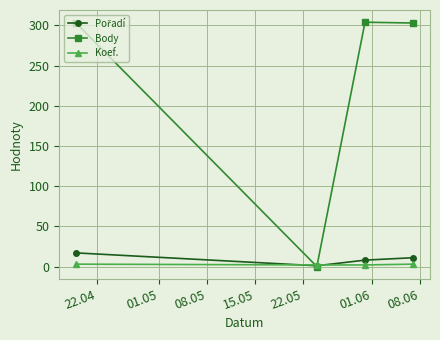

Does the chart display data point markers on the line(s)?

Yes